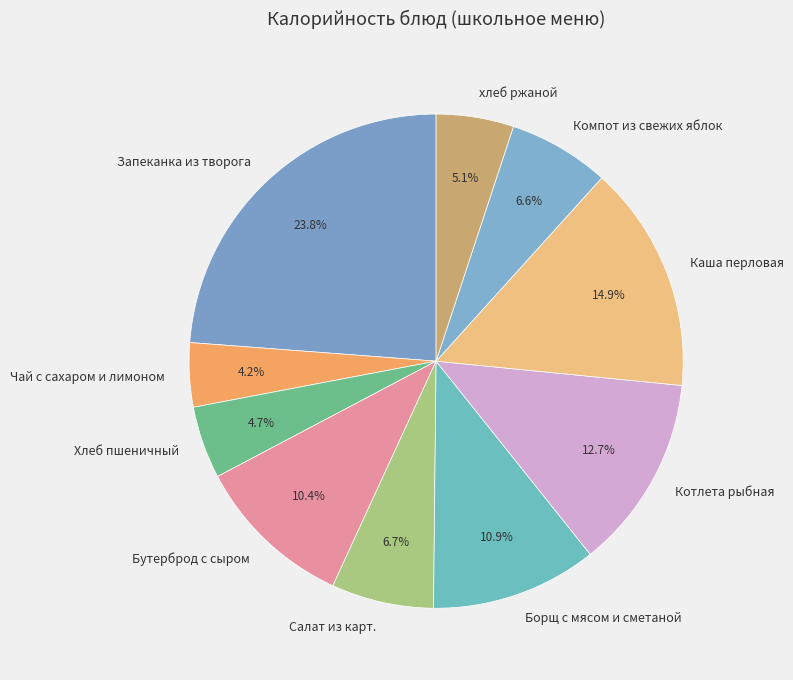

Count the number of slices in the pie.

10